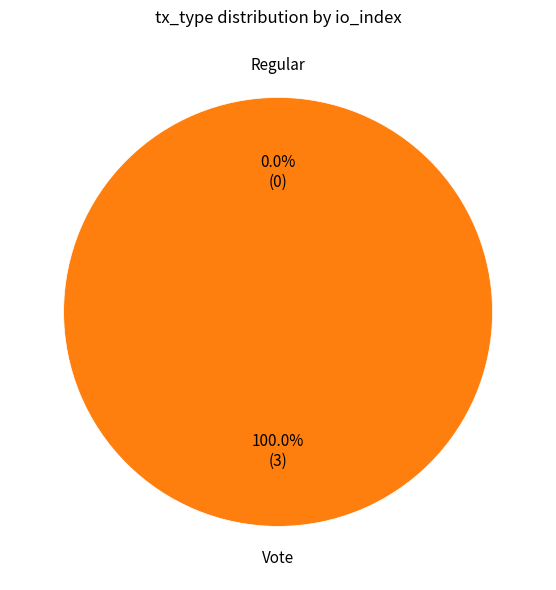

Is there any slice that represents more than half of the pie?

Yes